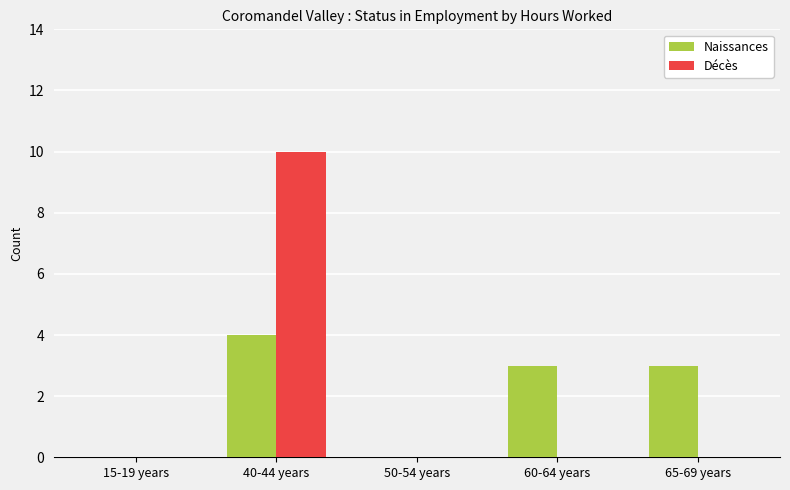

True or false: Naissances has a value of 1 at 65-69 years.

False